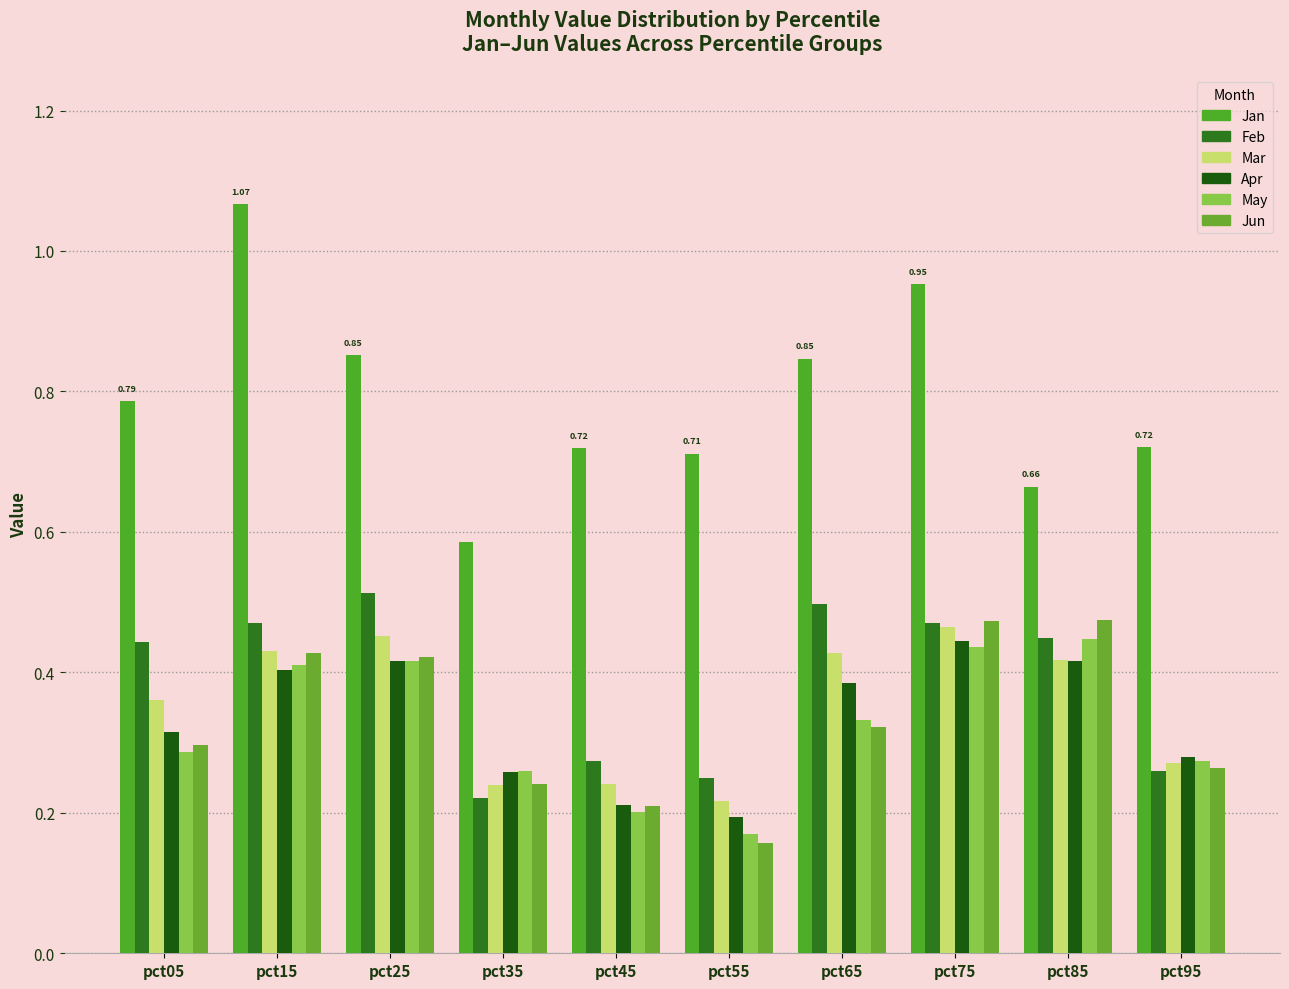

The Jan series shows 1.2 at pct95. True or false?

False